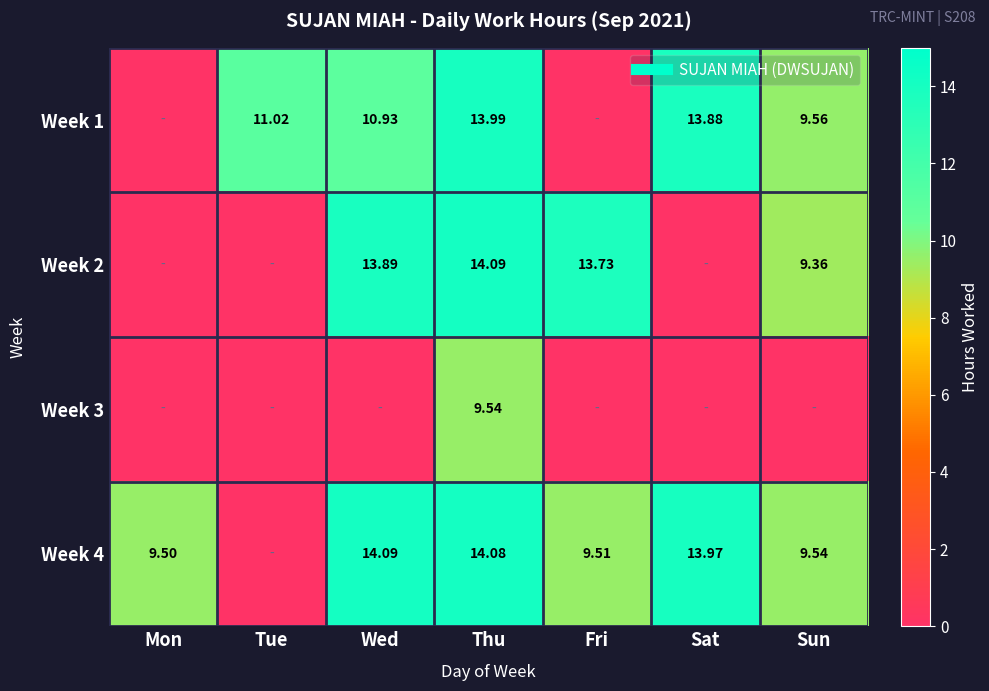

Which series has the widest spread of values?

Week 2